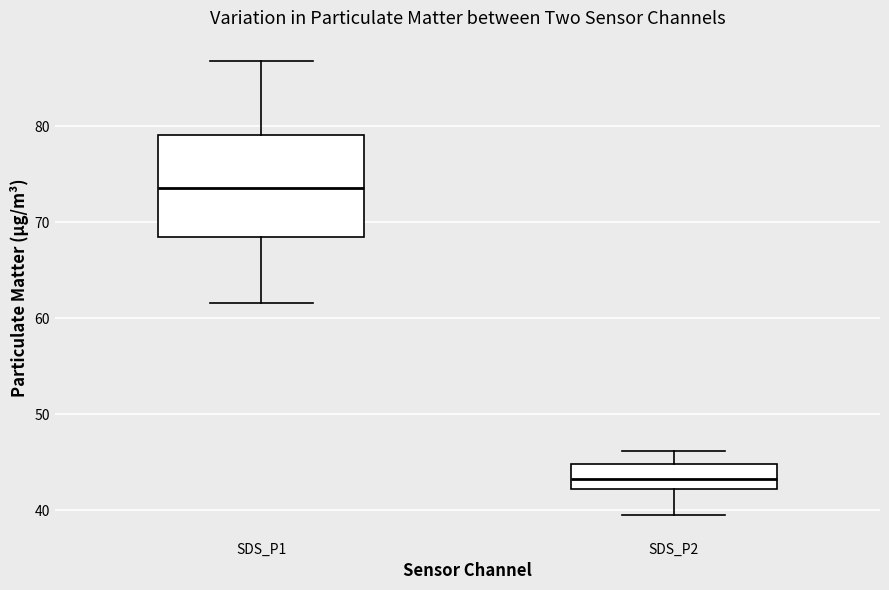

Reading left to right, transcribe this box plot: for each box, give where its median line is, the range the box spans, and where its two whiskers end, as read against the y-axis. The values are not printed on the chart, so give them approximately, as read against the axis.

SDS_P1: median 74, box 69 to 79, whiskers 62 to 87
SDS_P2: median 43, box 42 to 45, whiskers 40 to 46